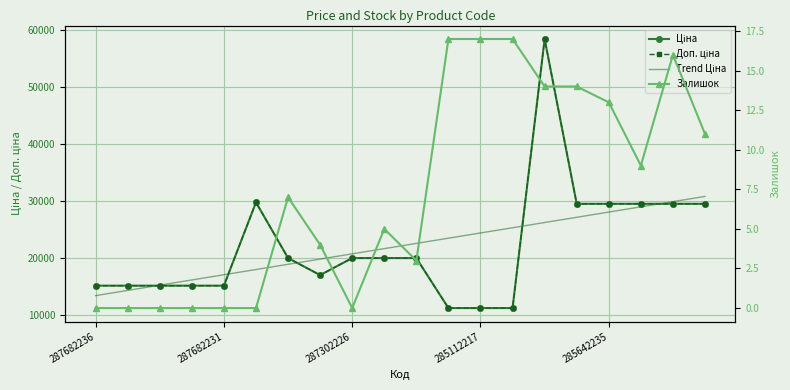

Which series ends up on top after the final intersection of Trend Ціна and Доп. ціна?

Trend Ціна